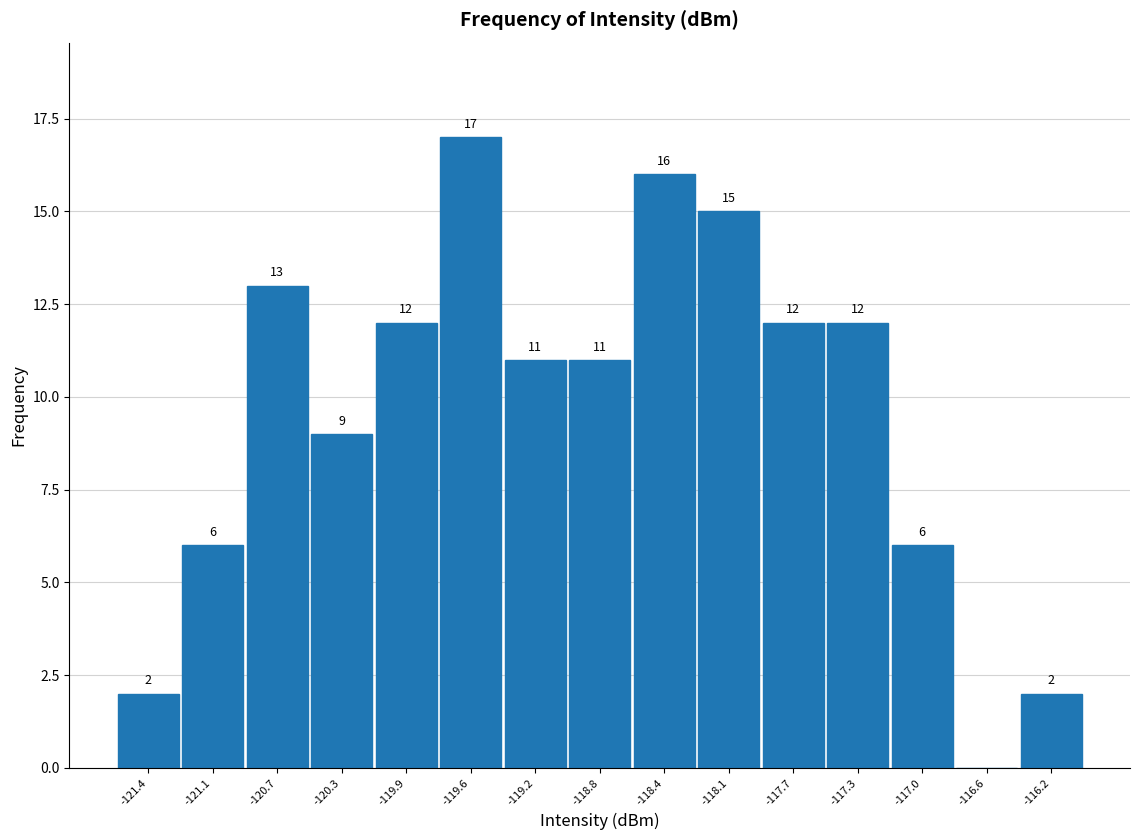

Over which range of the x-axis is the bar tallest?

-119.75 to -119.35